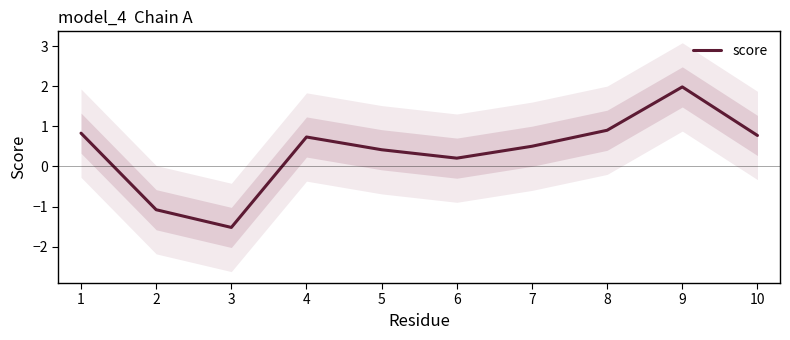

How many data points are above 0?

8